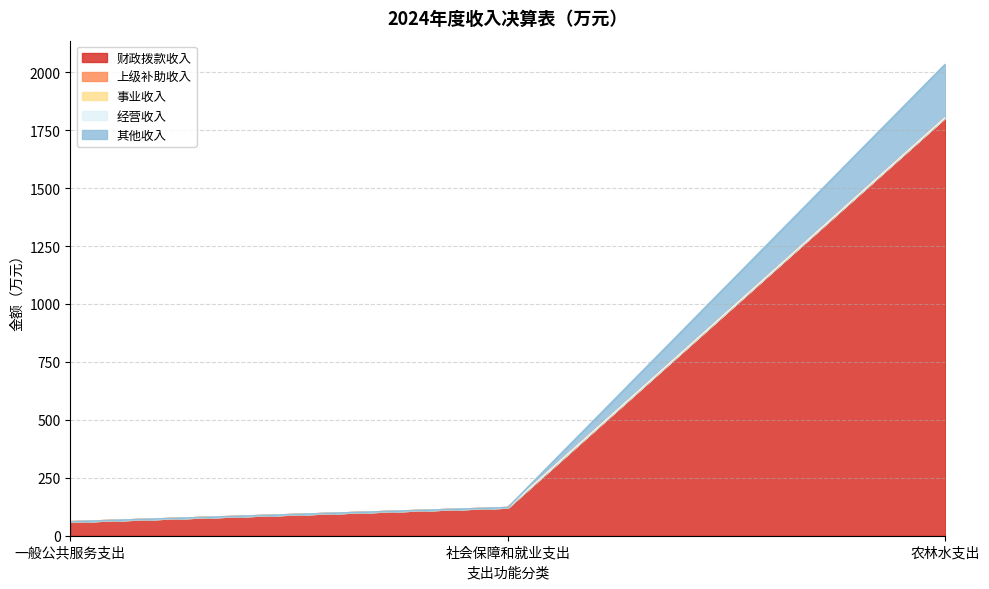

The 其他收入 series shows 134.8 at 一般公共服务支出. True or false?

False